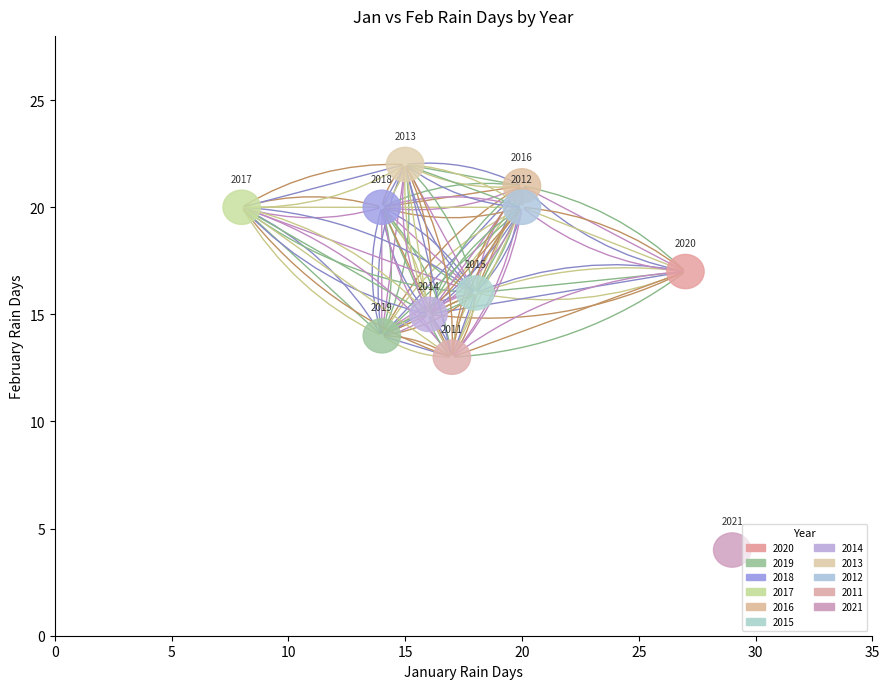

What is the average X value?

18